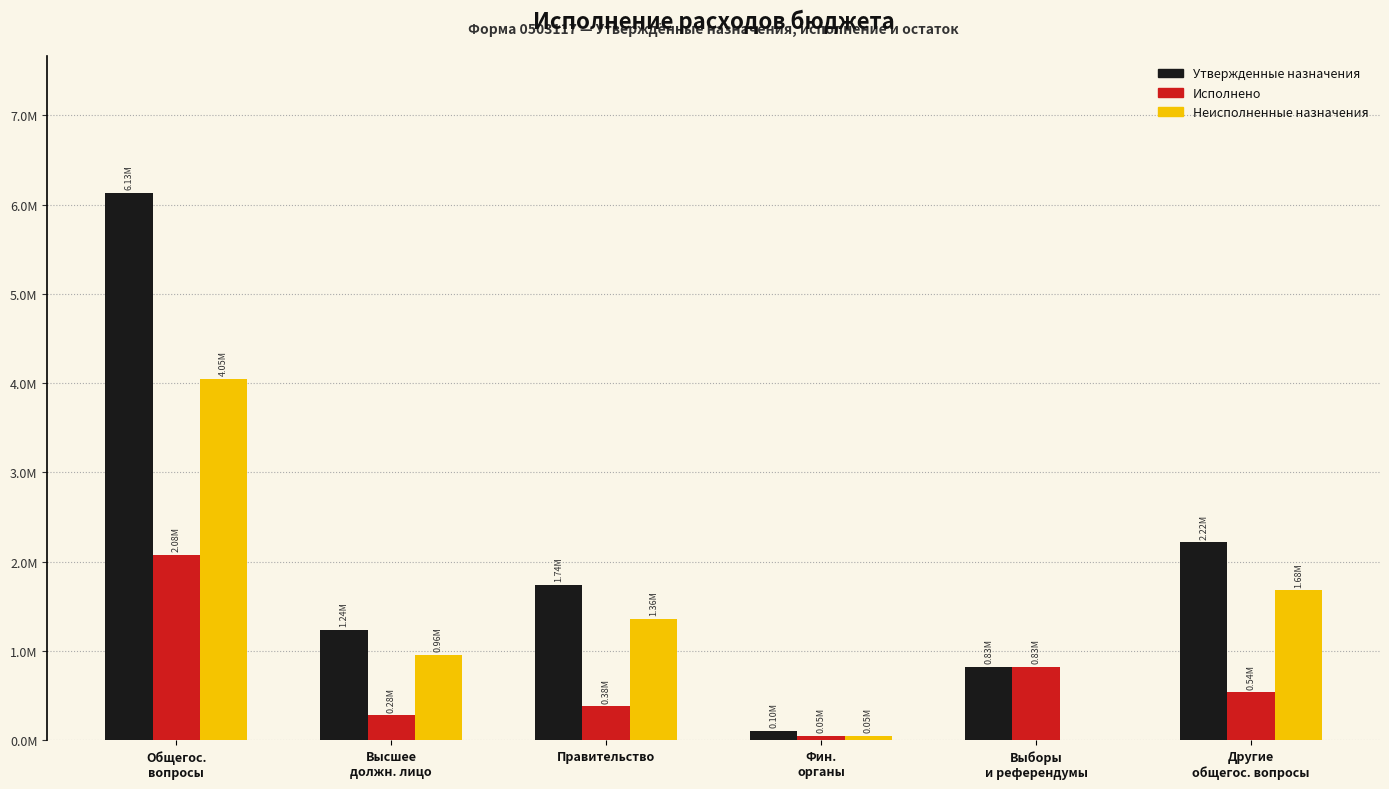

What are all the series names shown in the legend?

Утвержденные назначения, Исполнено, Неисполненные назначения